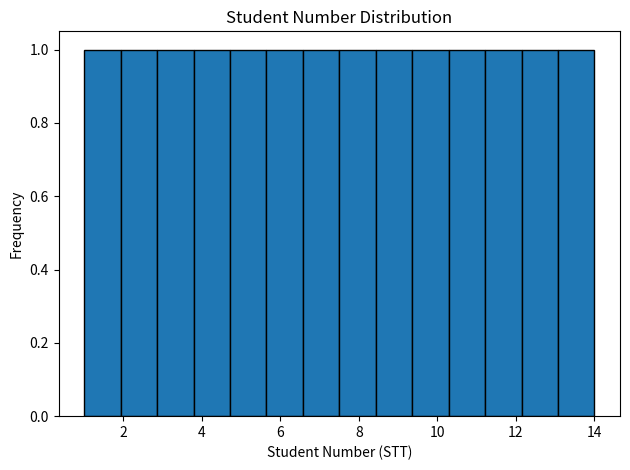

Reading left to right, transcribe this chart: for each bar, give the range it covers on the x-axis and its height. Neither the bar edges nor the heights are printed on the chart, so give them approximately, as read against the axes.

1.0 to 2.0: 1
2.0 to 2.8: 1
2.8 to 3.8: 1
3.8 to 4.8: 1
4.8 to 5.6: 1
5.6 to 6.6: 1
6.6 to 7.6: 1
7.6 to 8.4: 1
8.4 to 9.4: 1
9.4 to 10.2: 1
10.2 to 11.2: 1
11.2 to 12.2: 1
12.2 to 13.0: 1
13.0 to 14.0: 1